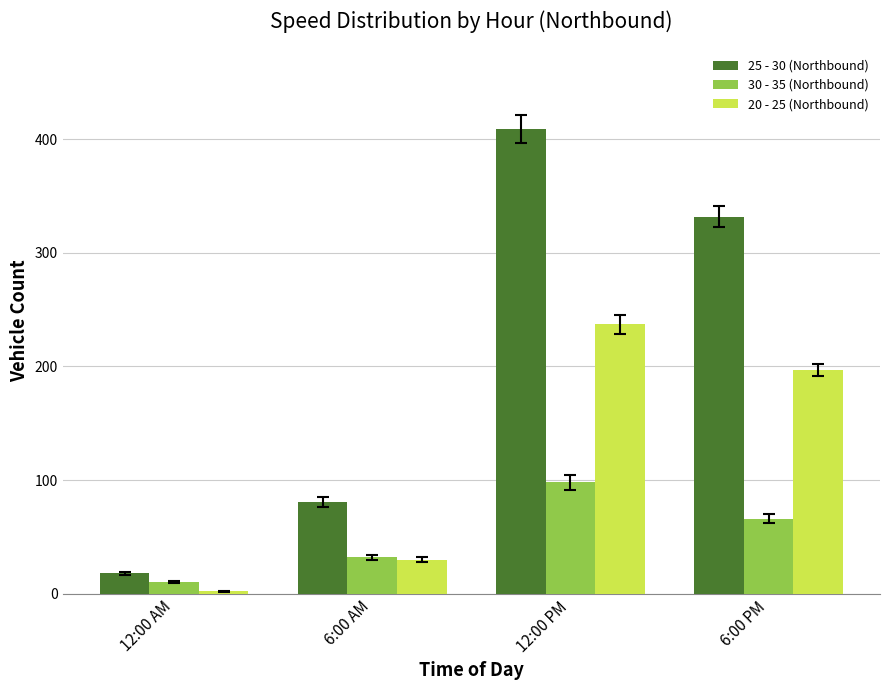

Rank the categories by 25 - 30 (Northbound) value from highest to lowest.

12:00 PM, 6:00 PM, 6:00 AM, 12:00 AM